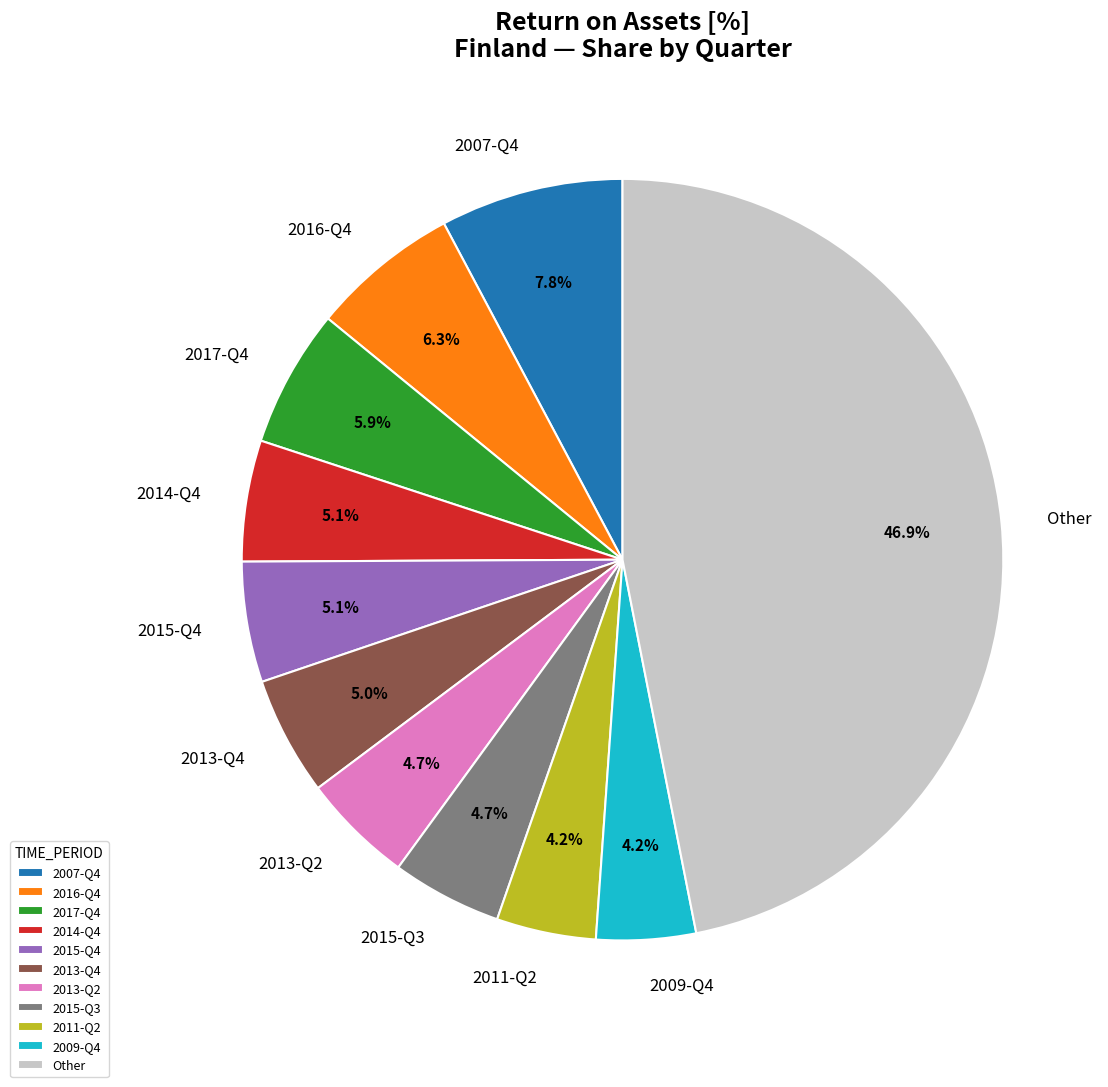

Approximately how many times larger is the value at 2016-Q4 compared to 2014-Q4?

1.2